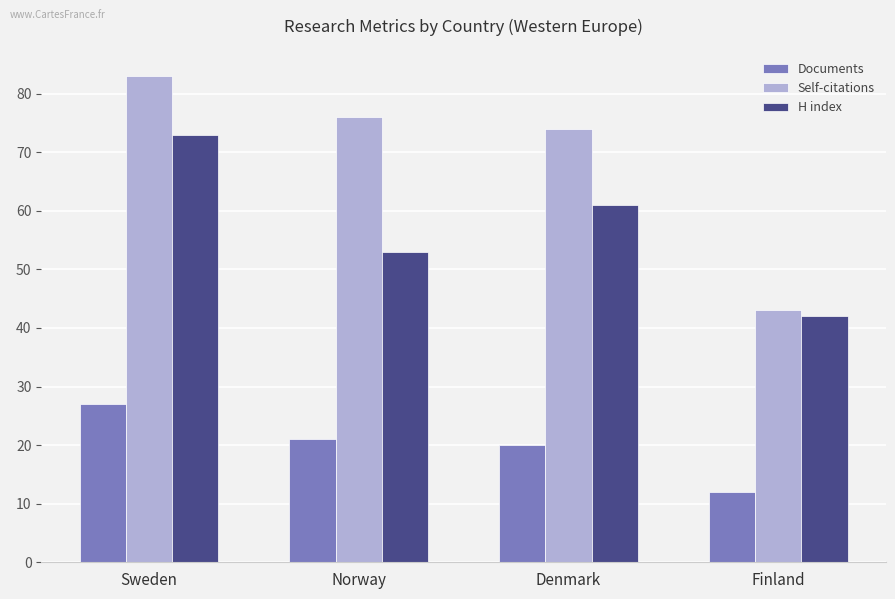

Where is Documents nearest to the value 19?

Denmark